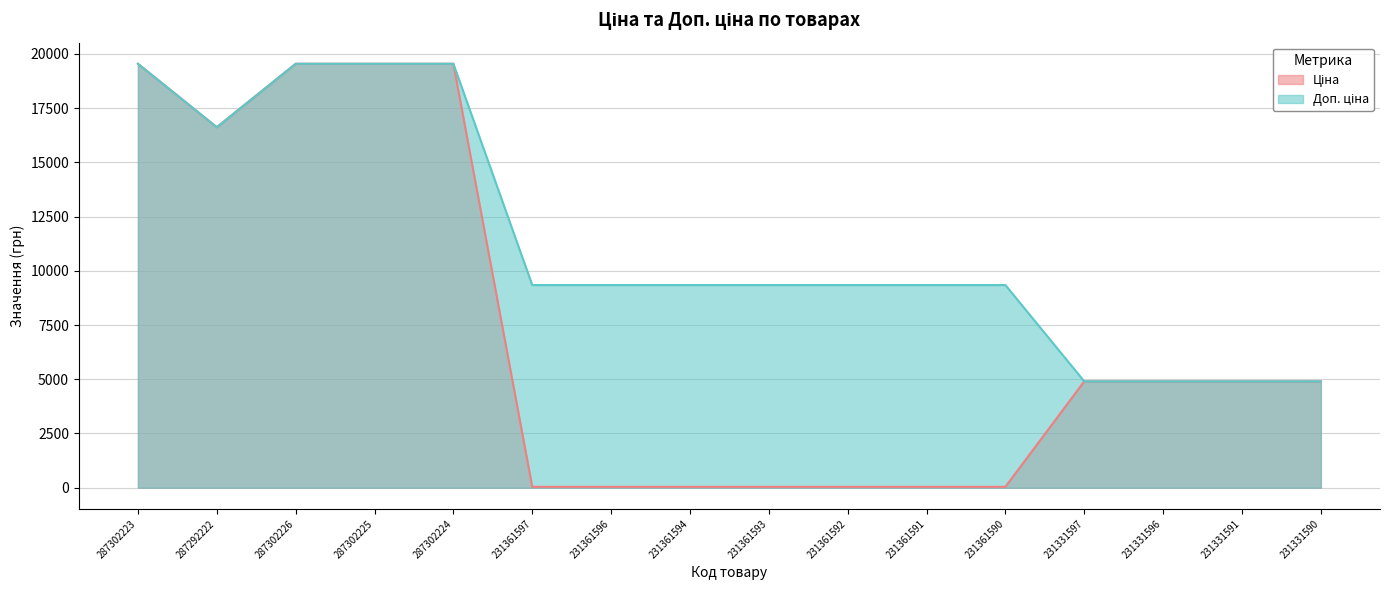

List the series in order of their peak value, highest first.

Ціна, Доп. ціна